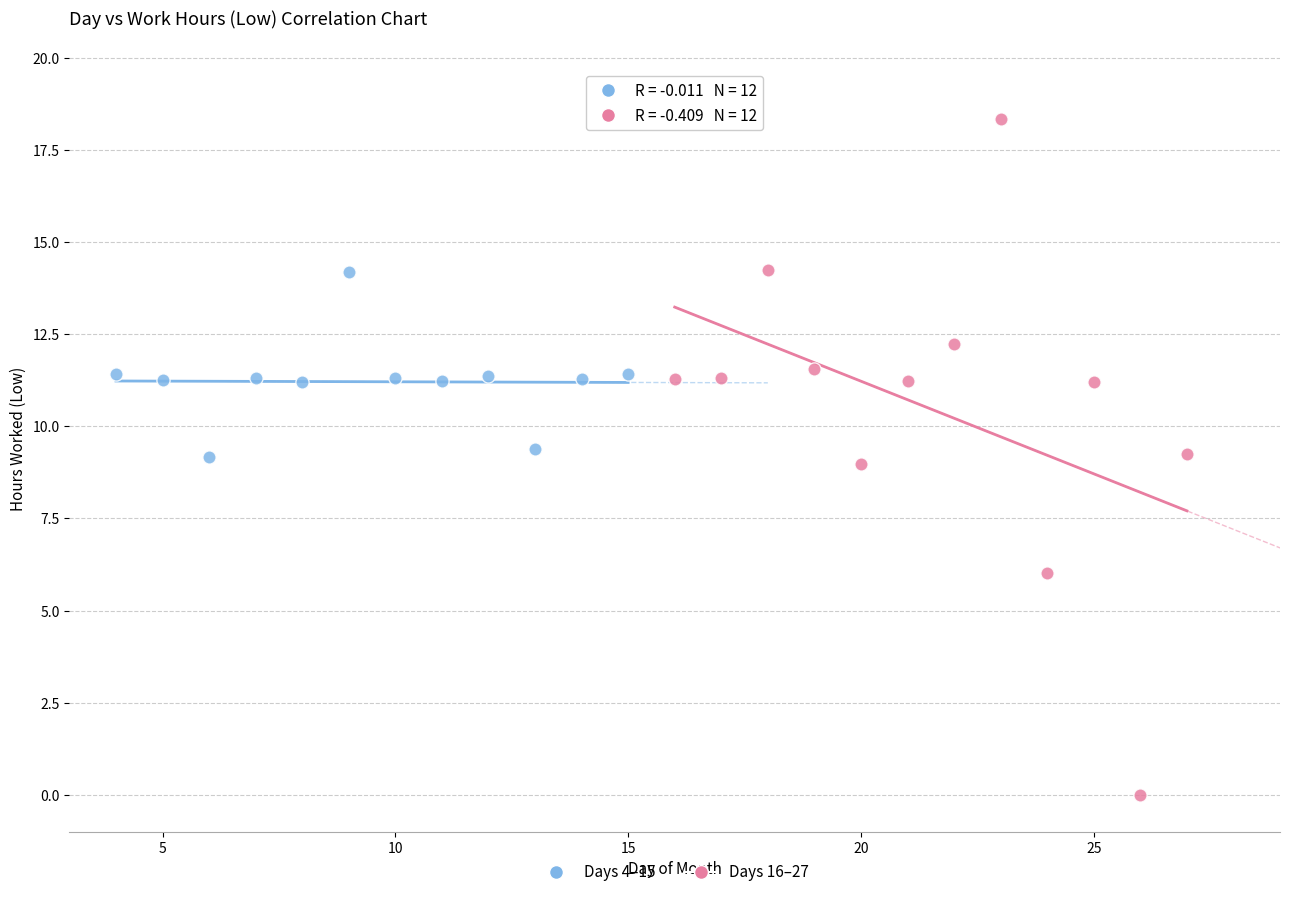

Which series has the largest Y range (max minus min)?

Days 16–27